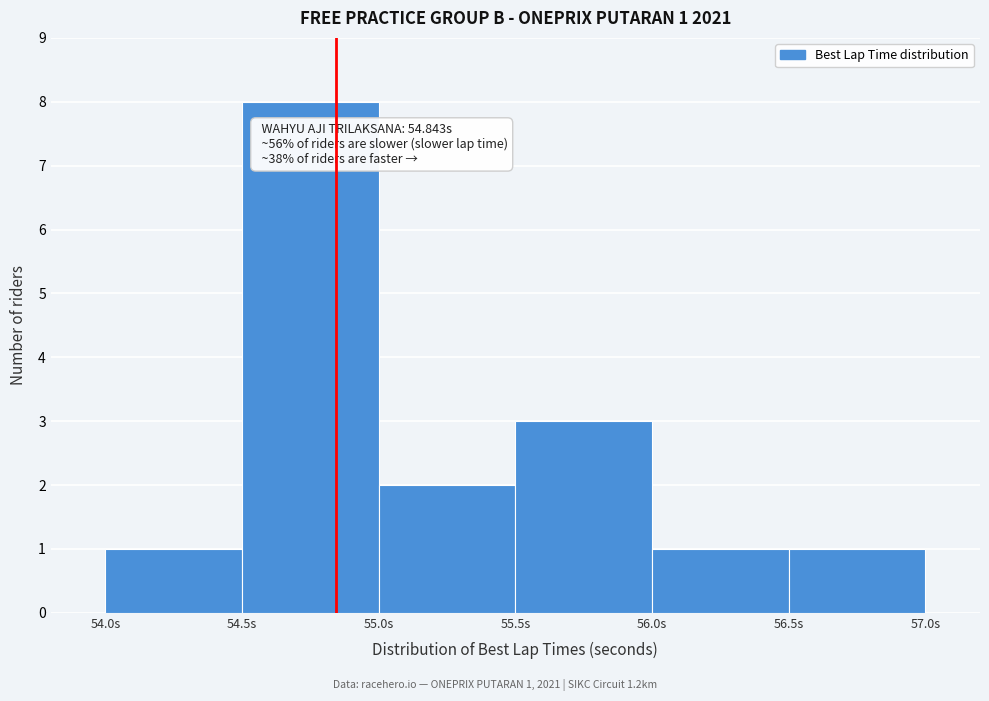

Over which range of the x-axis is the bar tallest?

54.5 to 55.0